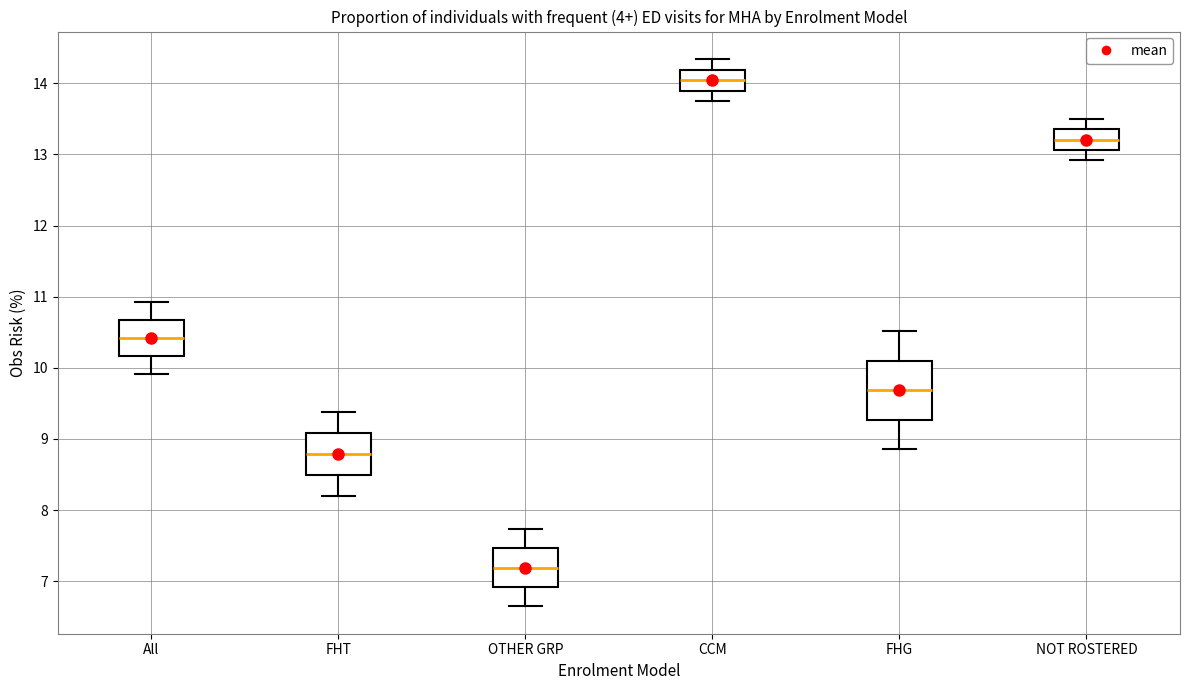

Where does the upper whisker of the box for FHG end on the y-axis? The values are not printed on the chart, so give them approximately, as read against the axis.

10.5